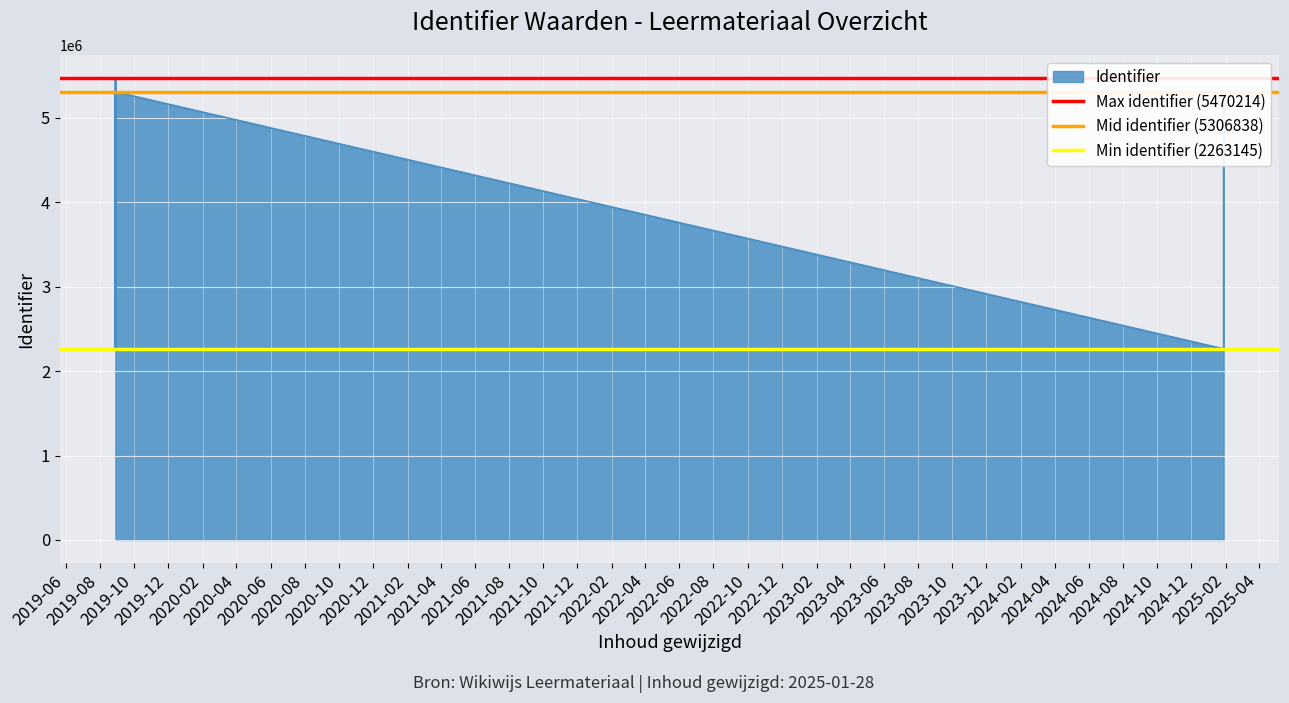

What is the sum of the Min identifier (2263145) values at 2019-08 and 2019-06?

4526290